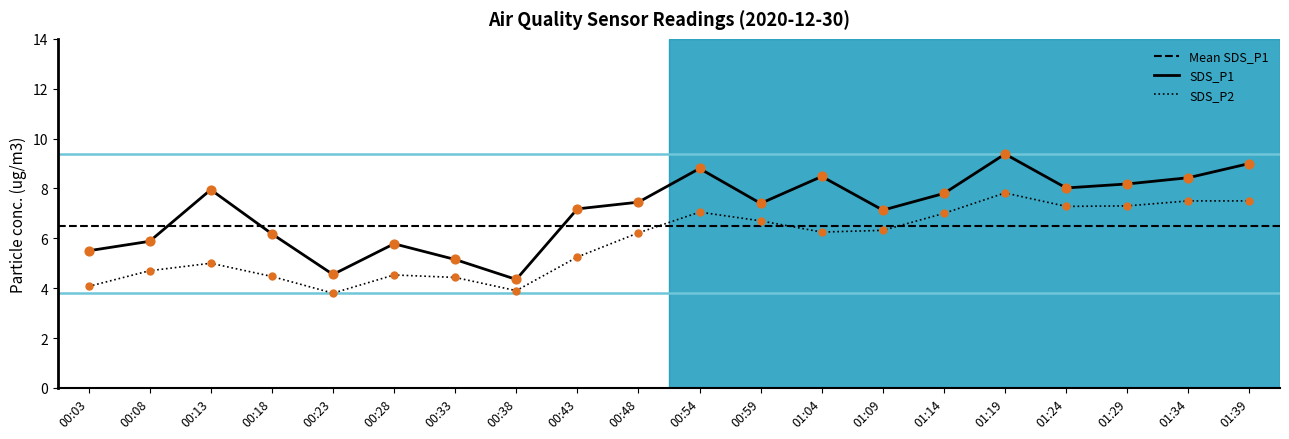

Which series has the largest Y range (max minus min)?

SDS_P1